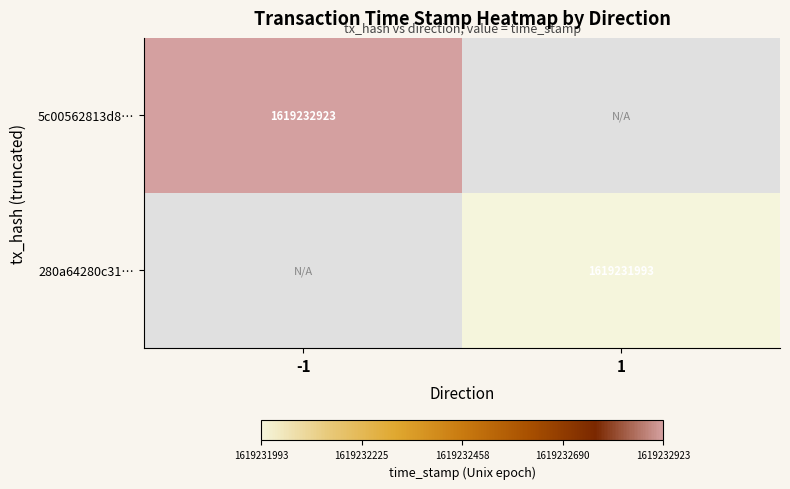

The 280a64280c31… series shows 1619231993 at 1. True or false?

True